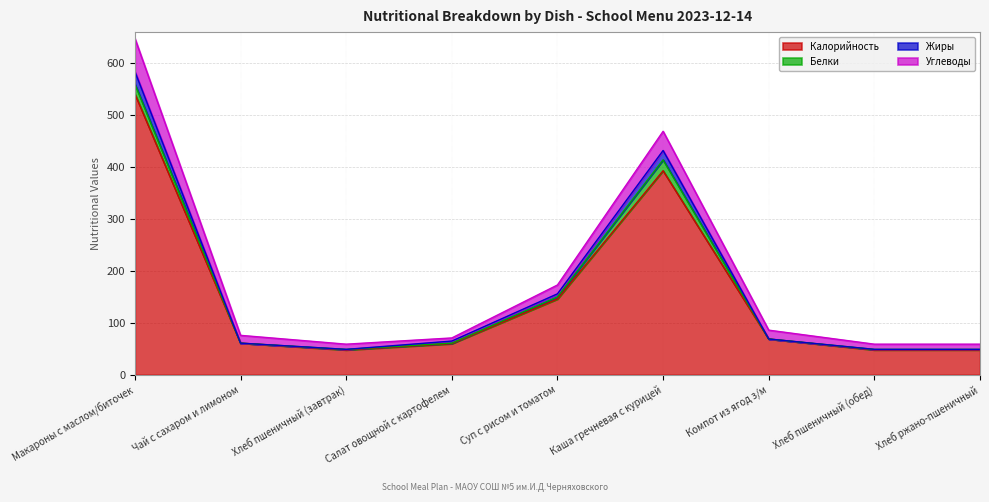

At which label is Калорийность closest to 294?

Каша гречневая с курицей